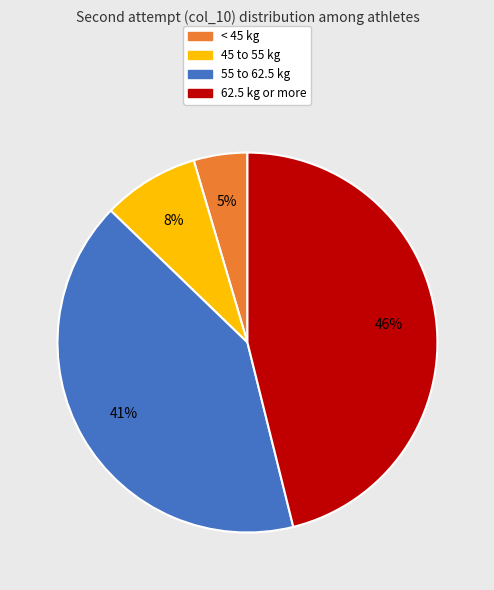

How many slices are in this pie chart?

4